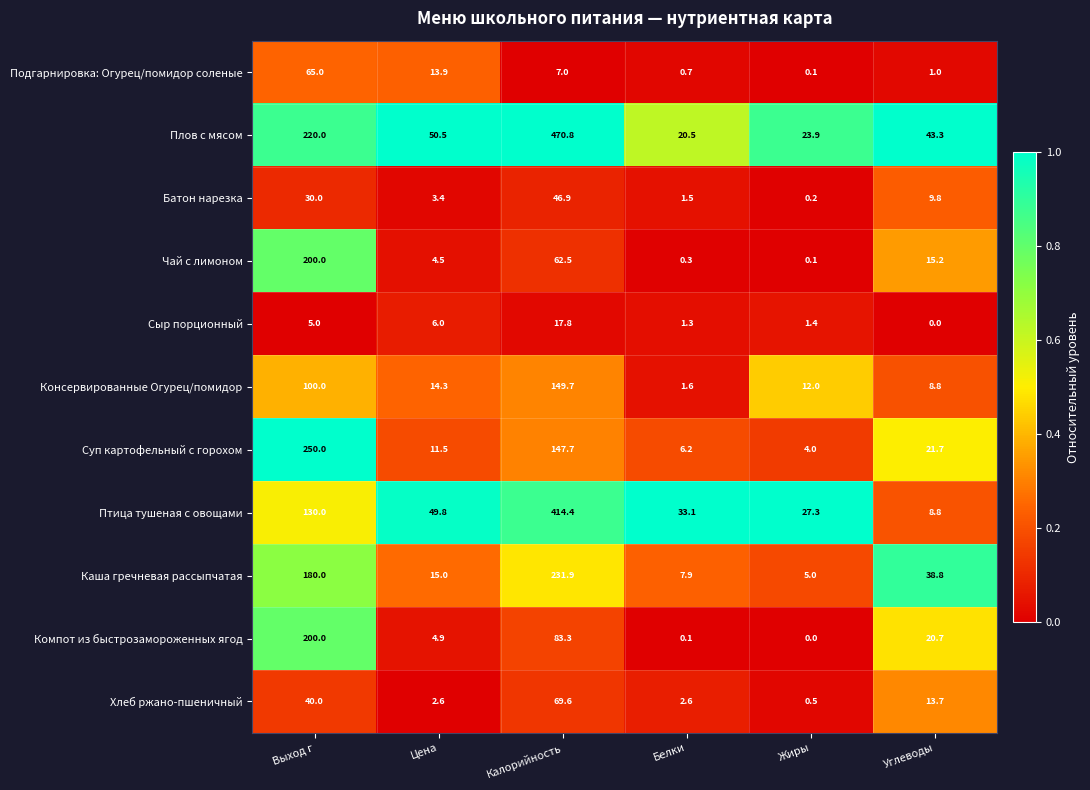

Between Белки and Жиры, which series saw the biggest shift?

Консервированные Огурец/помидор